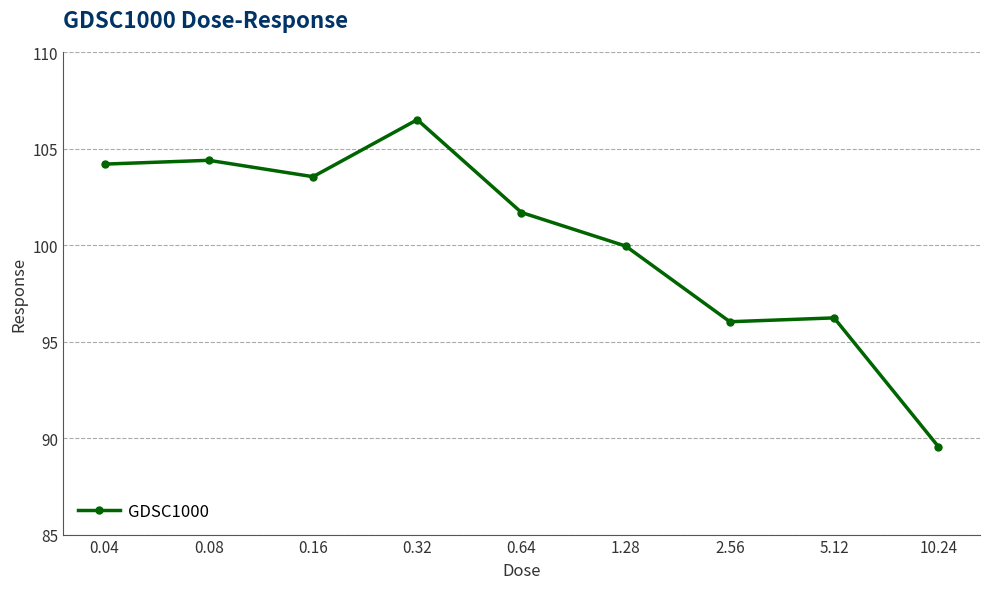

What is the difference between the values at 10.24 and 2.56?

6.5